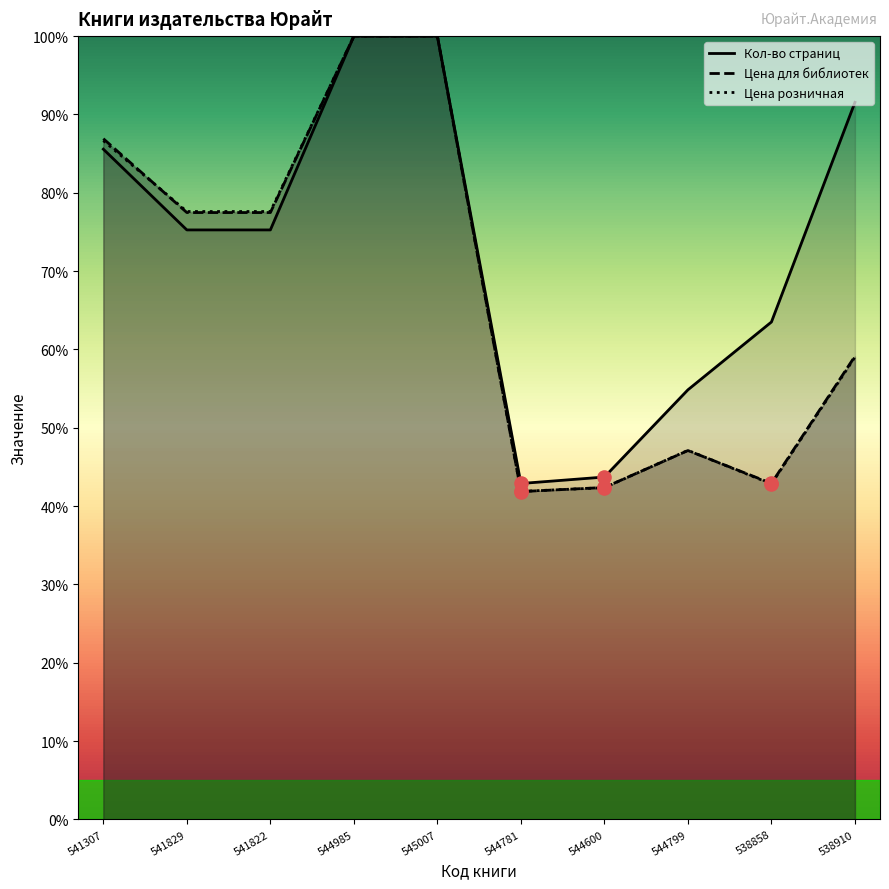

At how many categories does at least one series exceed 53?

8